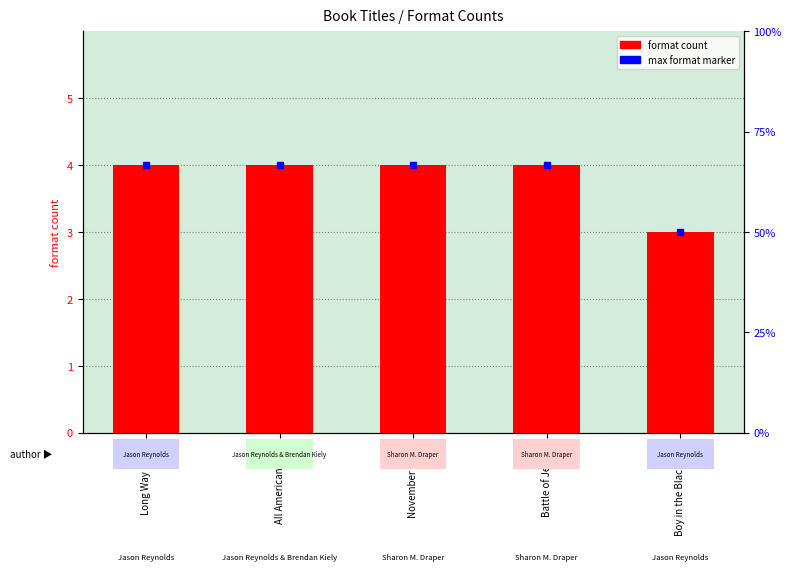

Reading right to left, what are all the values shown in this chart?

Boy in the Black Suit=3	Battle of Jericho=4	November Blues=4	All American Boys=4	Long Way Down=4